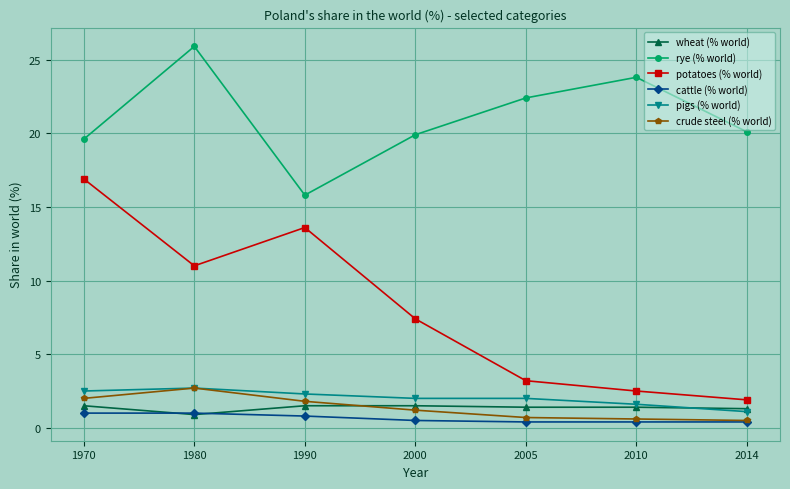

Is the value of rye (% world) at 2005 greater than the value of wheat (% world) at 2005?

Yes